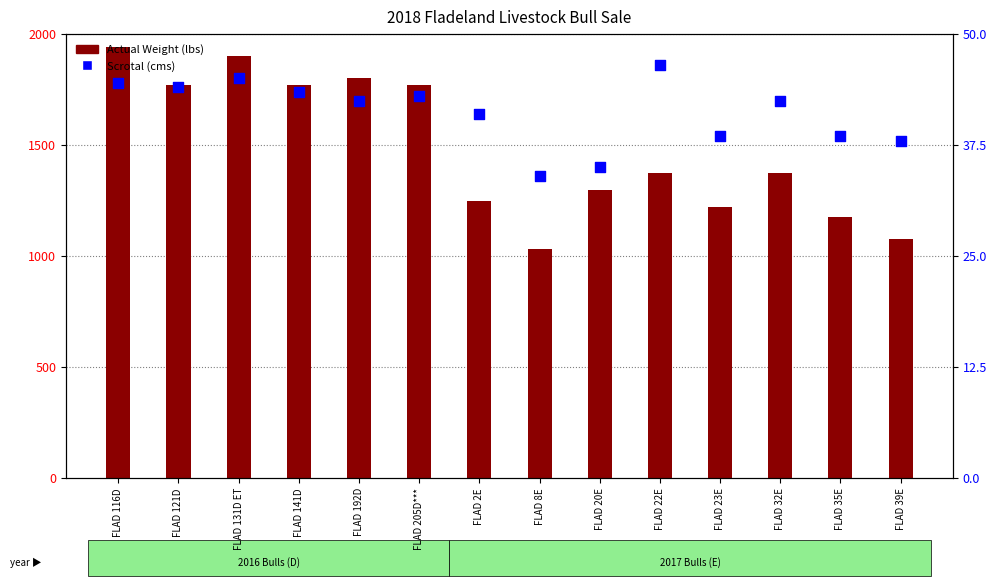

Is the value of Actual Weight (lbs) at FLAD 121D greater than the value of Scrotal (cms) at FLAD 32E?

Yes